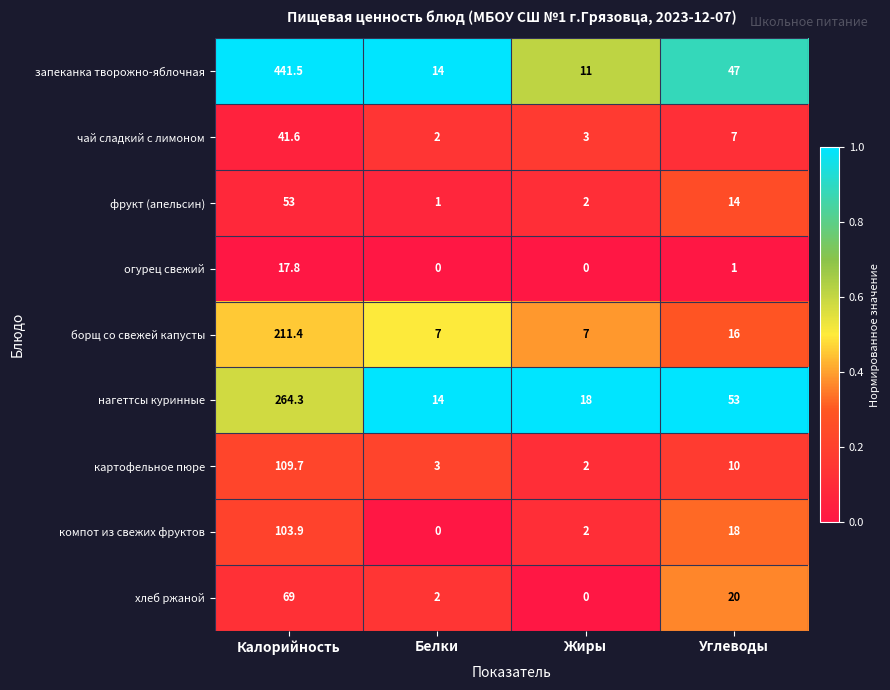

Which series has the largest range (max minus min)?

запеканка творожно-яблочная